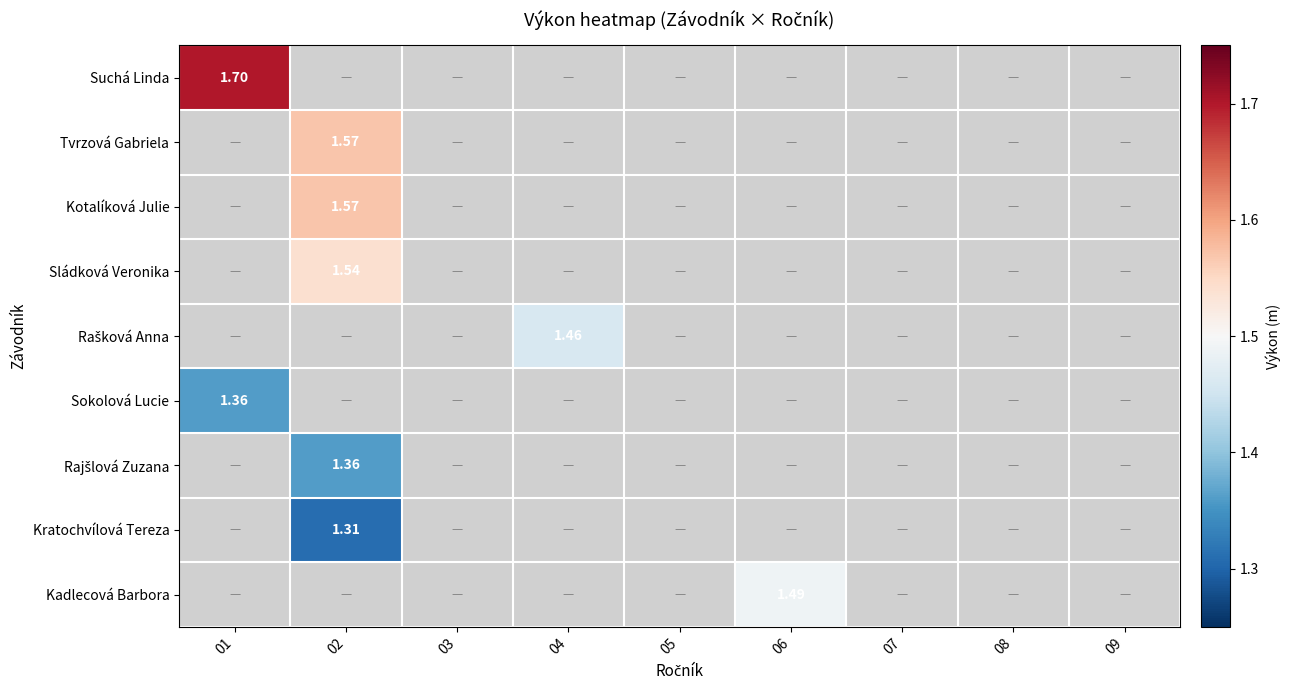

Which category has the highest value across all series?

01